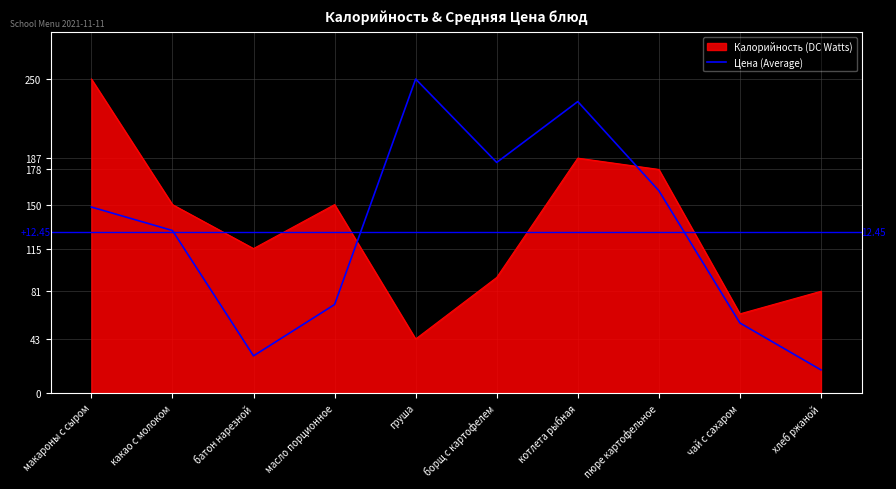

At батон нарезной, list the series in order from smallest to largest.

Цена (Average), Калорийность (DC Watts)